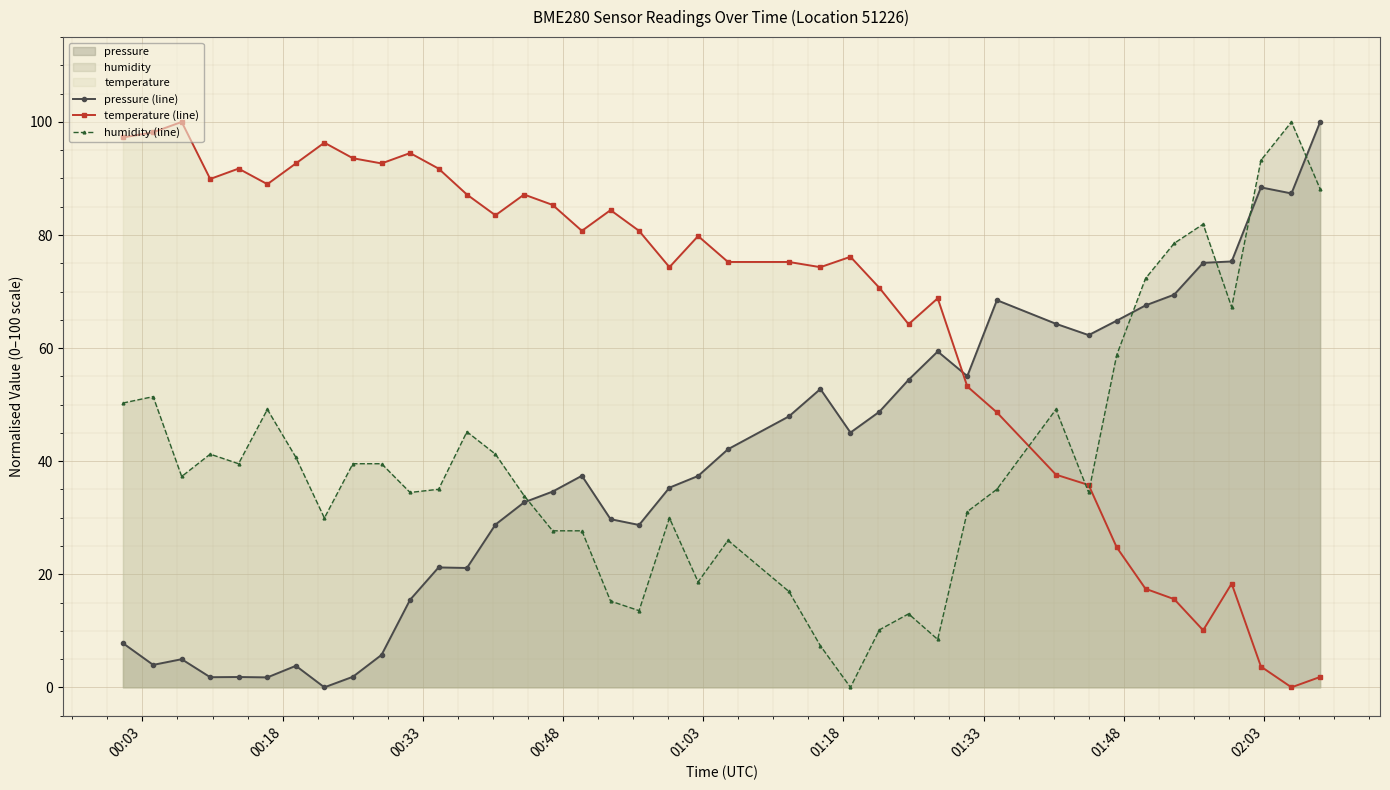

How many values in the humidity (line) series are below 37?

20